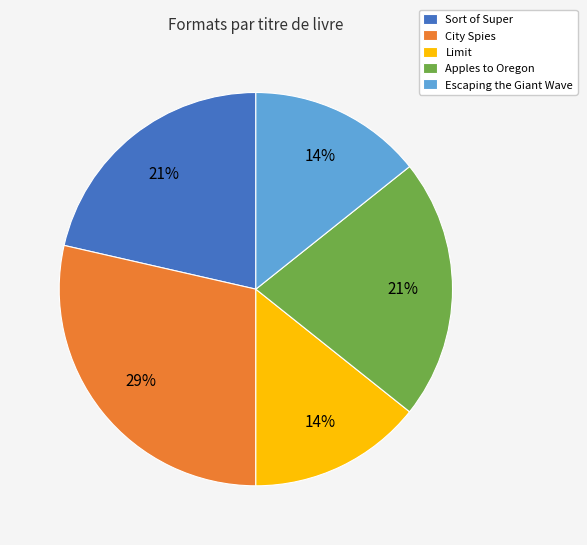

Which slice is the largest?

City Spies